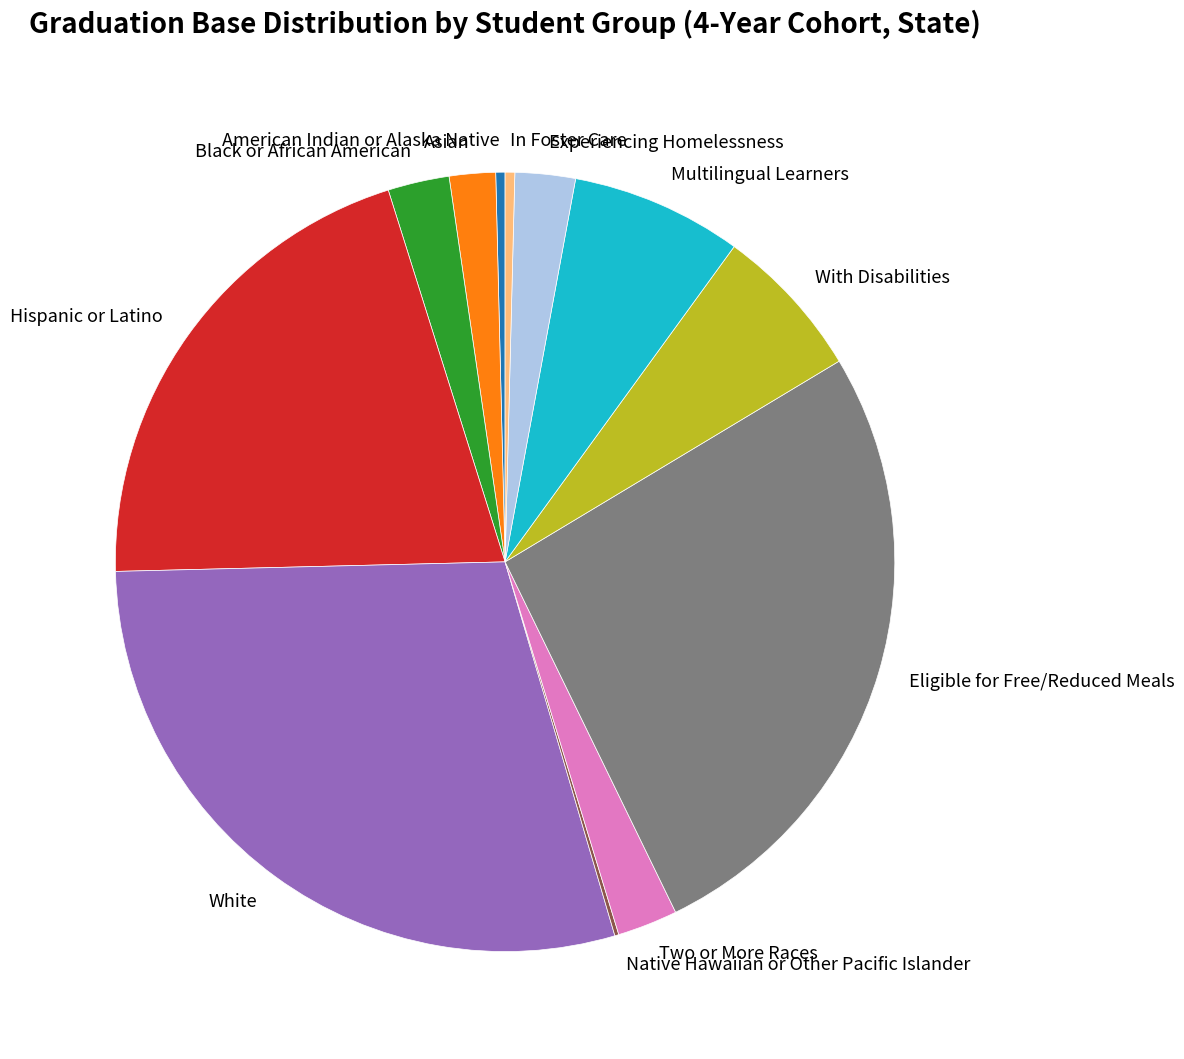

Combined, do White and Black or African American account for over 50%?

No